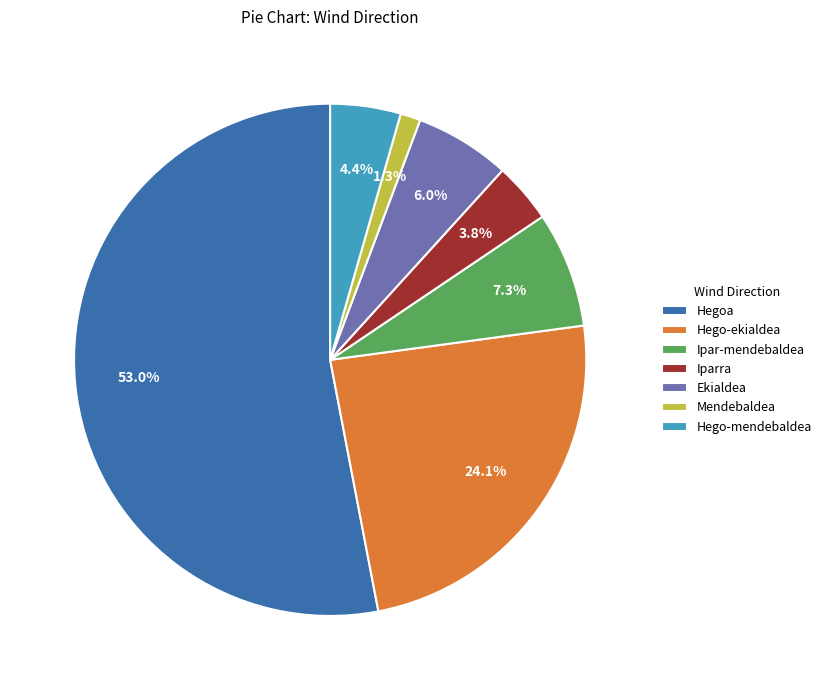

What is the largest slice in the pie chart?

Hegoa